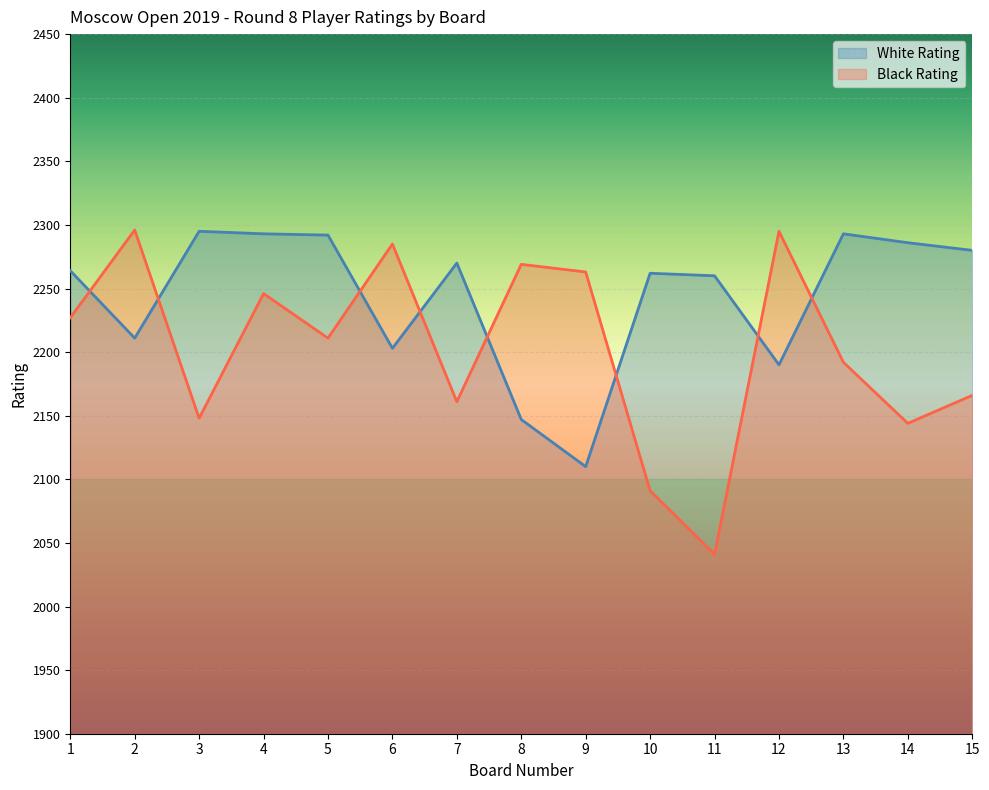

At which label does Black Rating reach its minimum?

11